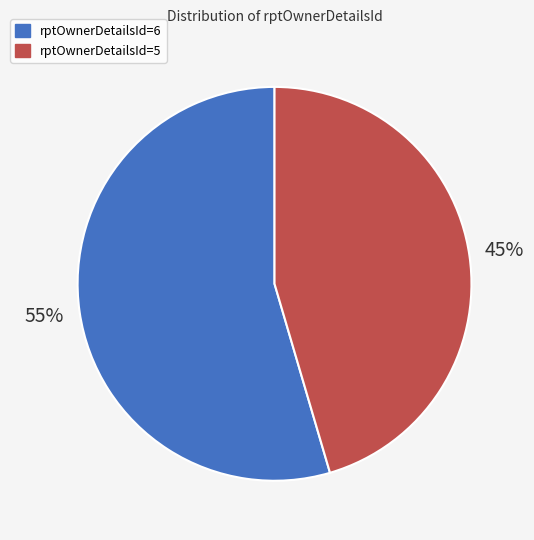

Rank the categories by value from highest to lowest.

rptOwnerDetailsId=6, rptOwnerDetailsId=5